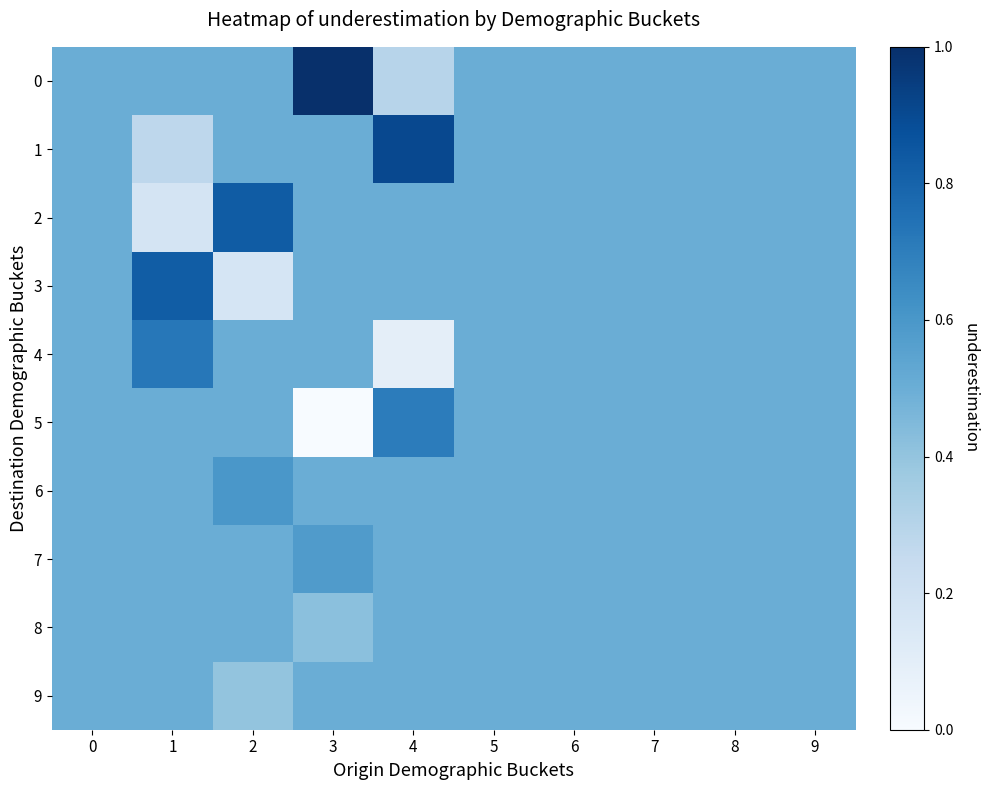

Between 4 and 9, which series saw the biggest shift?

1